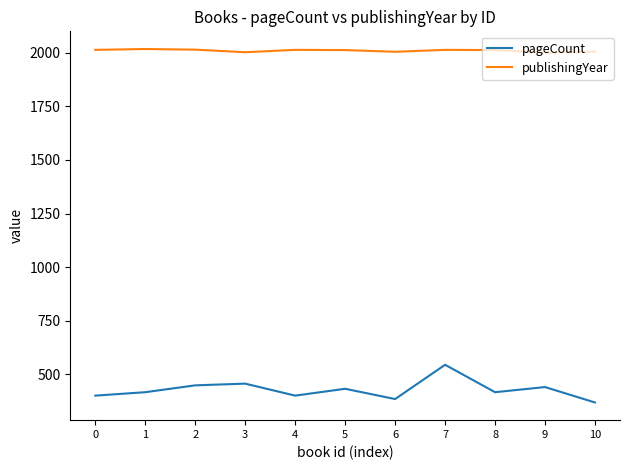

How many categories are shown in the chart?

11